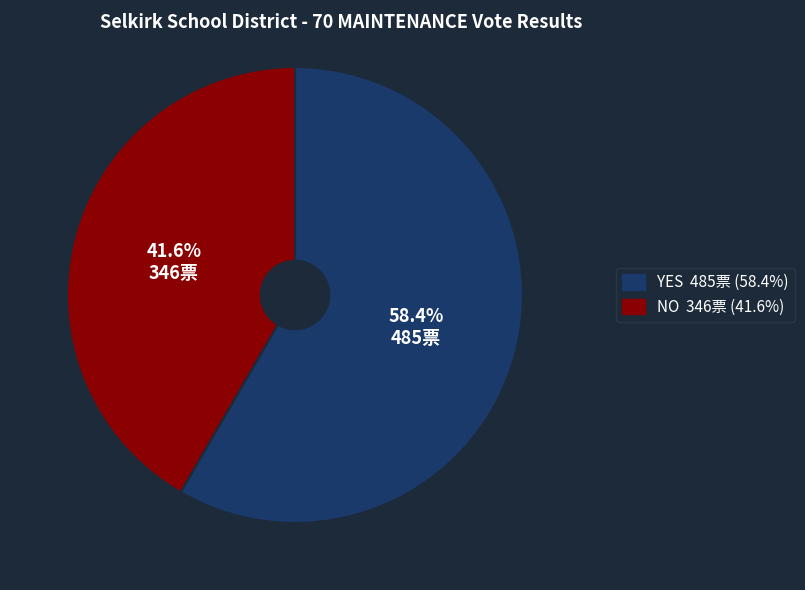

How many slices are in this pie chart?

2